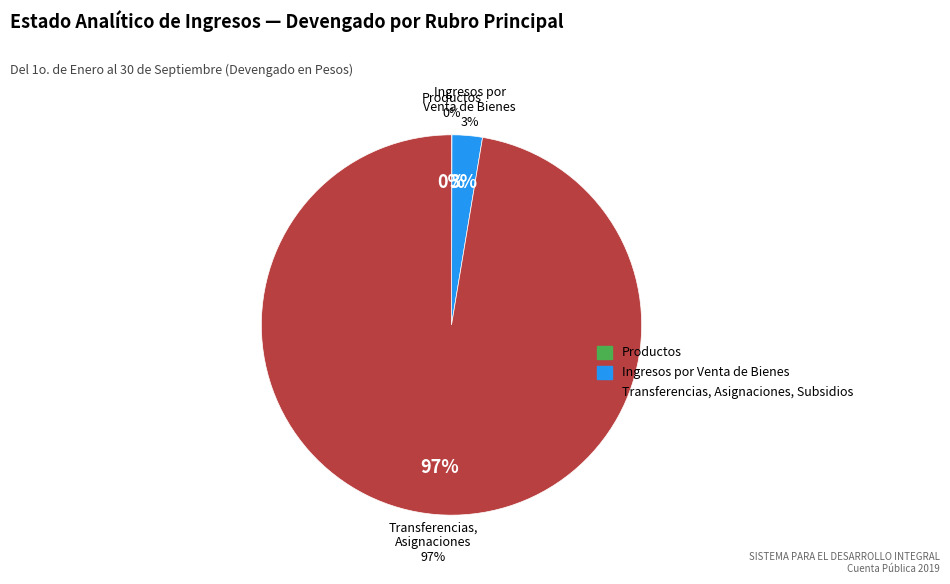

To the nearest percent, what is the combined percentage of Productos and Transferencias, Asignaciones, Subsidios?

97%